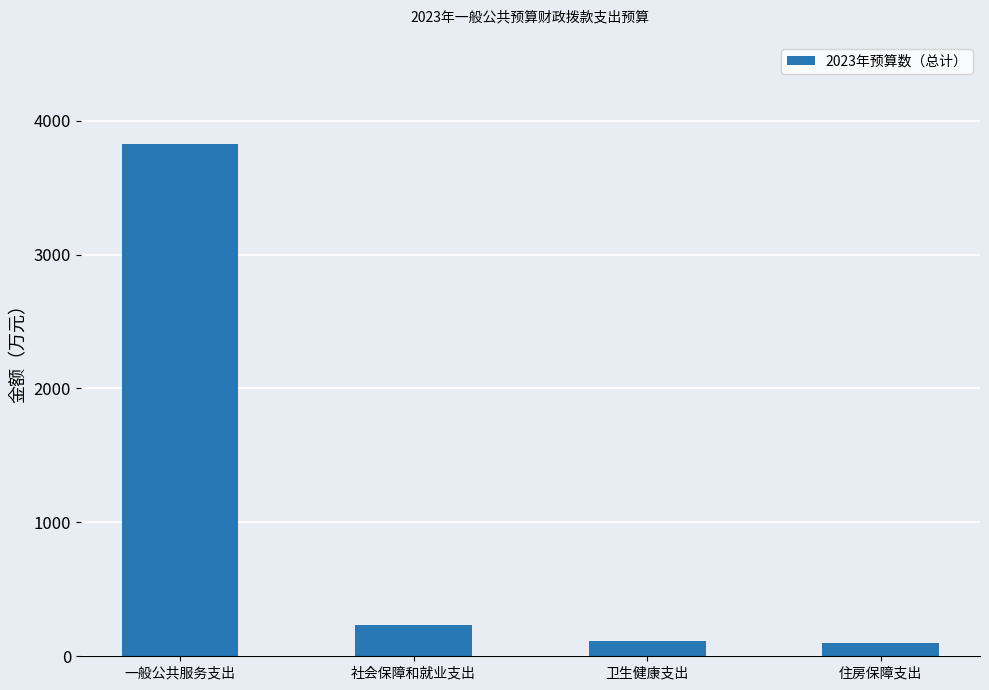

Count the number of categories in the chart.

4